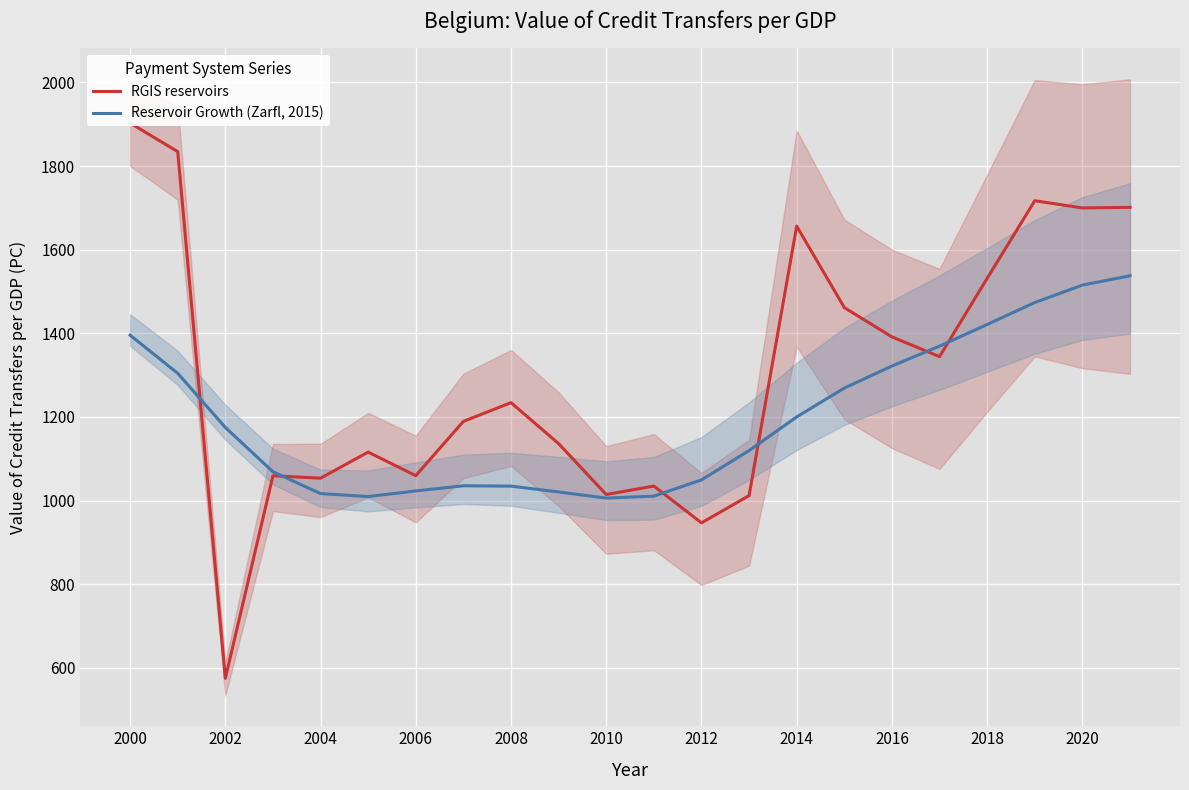

Which category has the highest value across all series?

2000